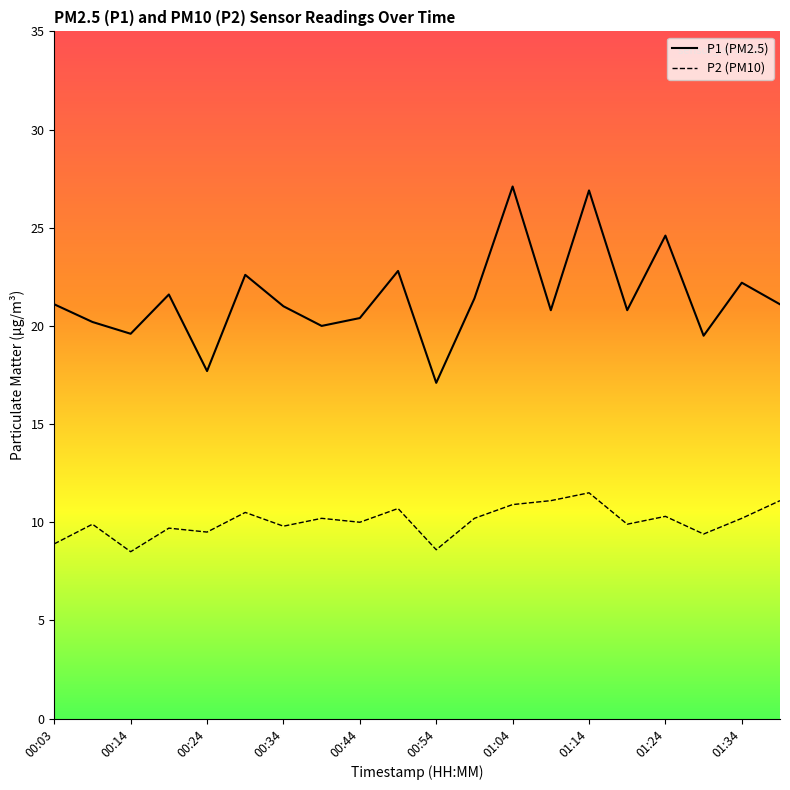

What is the minimum value shown in the chart?

8.5